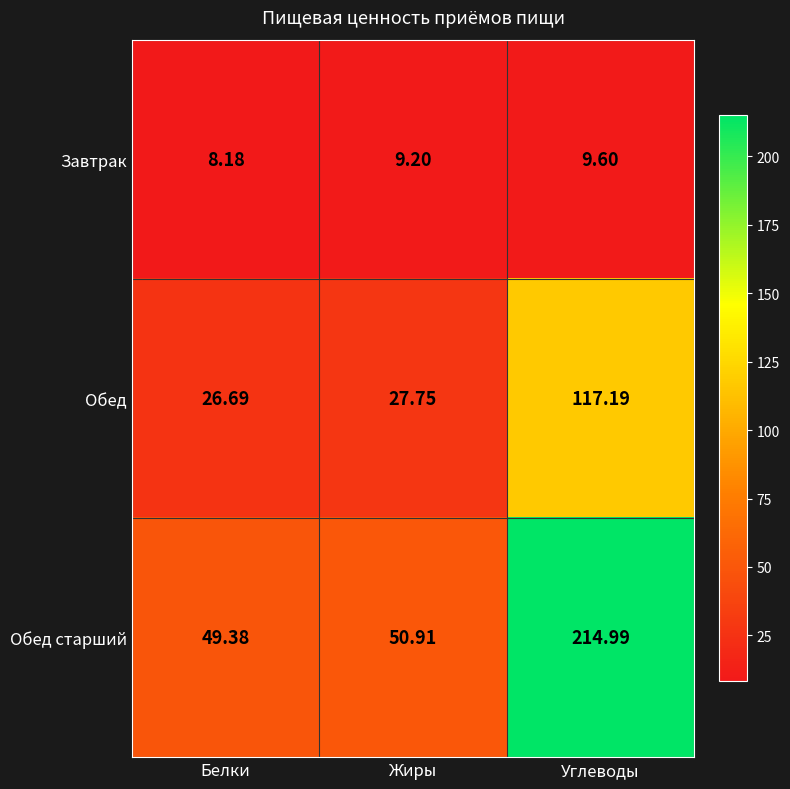

Where does the Обед старший series first go above 50?

Жиры